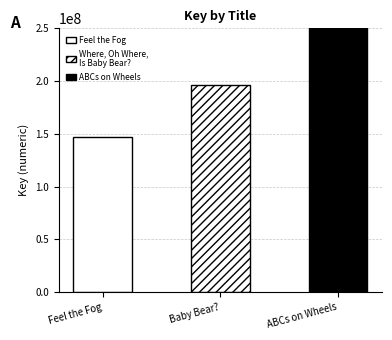

Reading left to right, what are all the values shown in this chart?

Feel the Fog=147309271	Where, Oh Where,
Is Baby Bear?=196319874	ABCs on Wheels=474853813